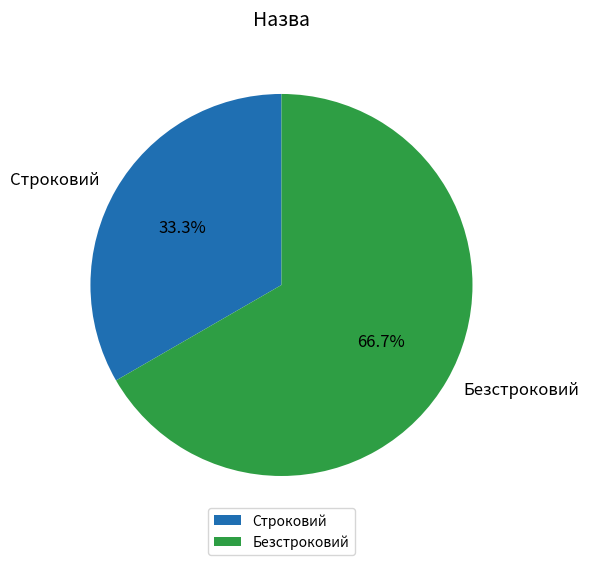

How many segments does this pie chart have?

2